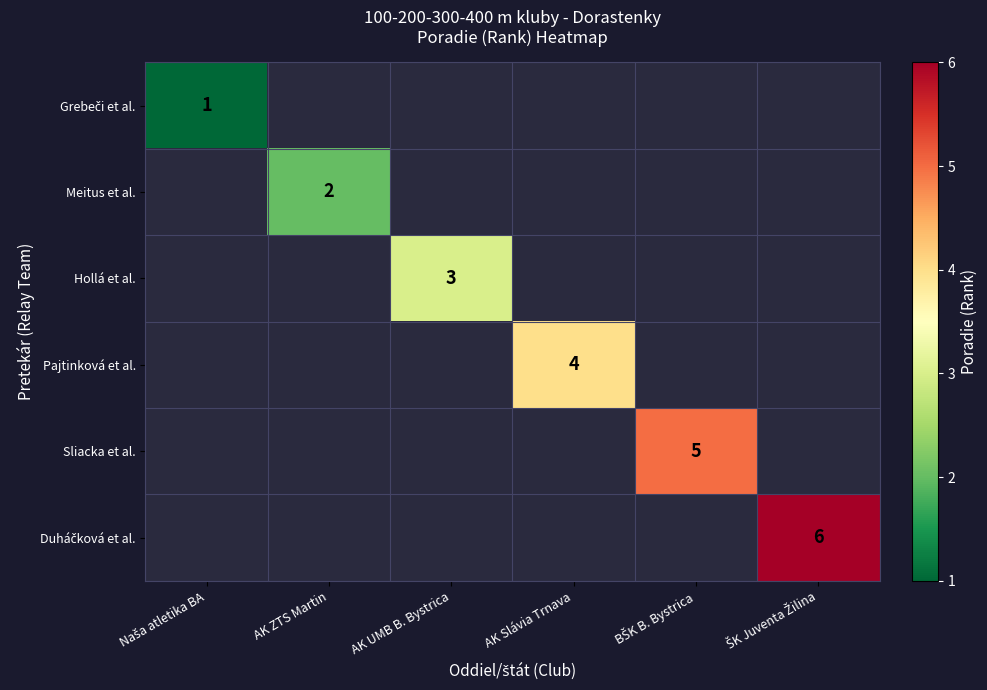

The value of Hollá et al. at AK UMB B. Bystrica is 3. True or false?

True